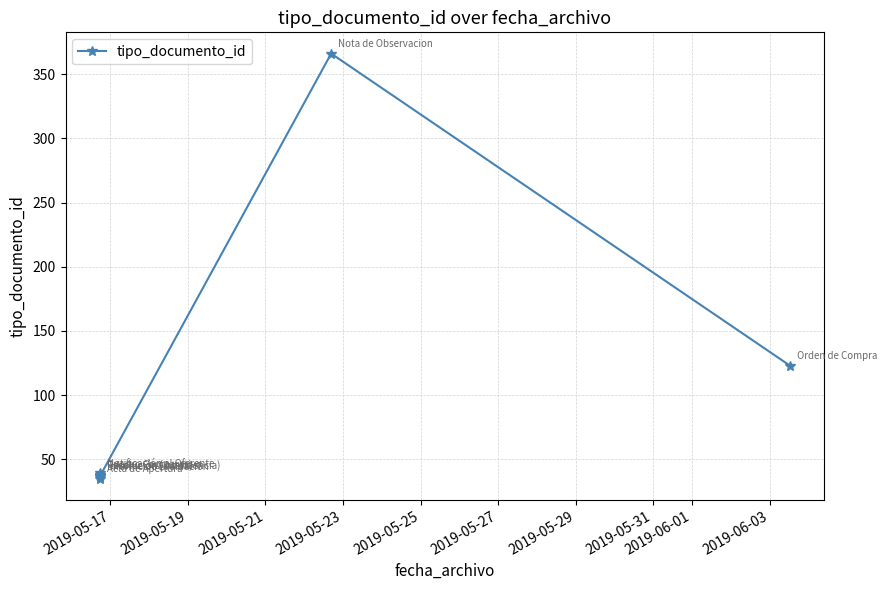

How many series are shown in this chart?

1